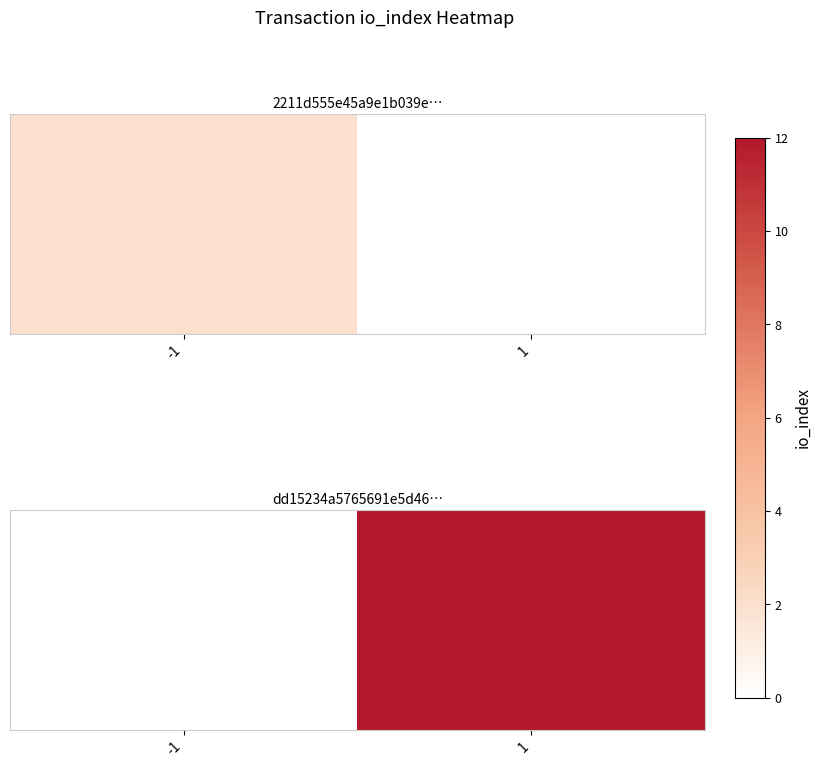

What is the average value?

6